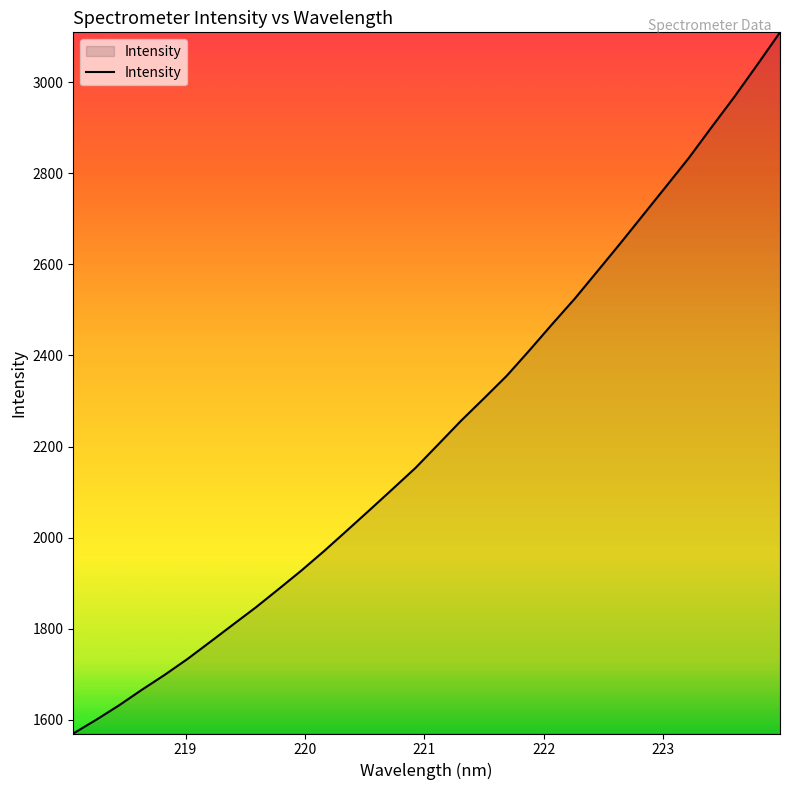

What is the difference between the maximum and minimum values?

1540.0